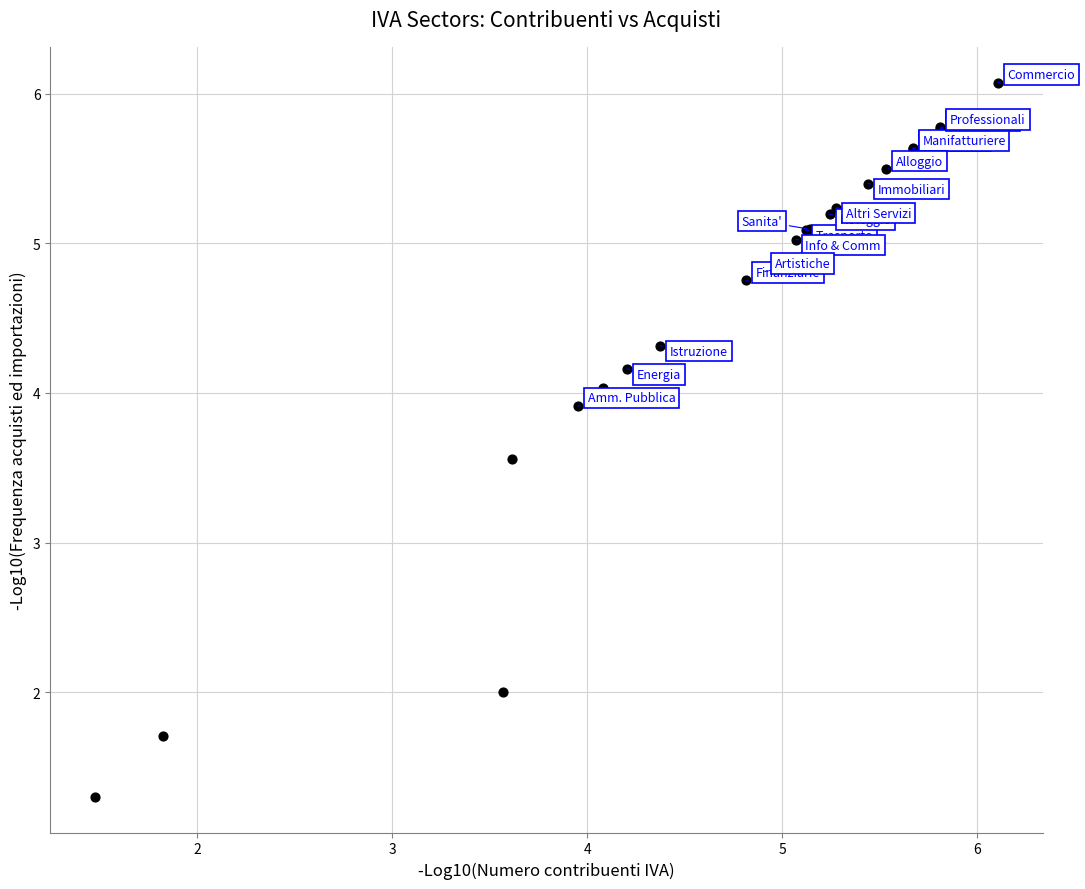

What Y value in the scatter plot is closest to 3?

3.6